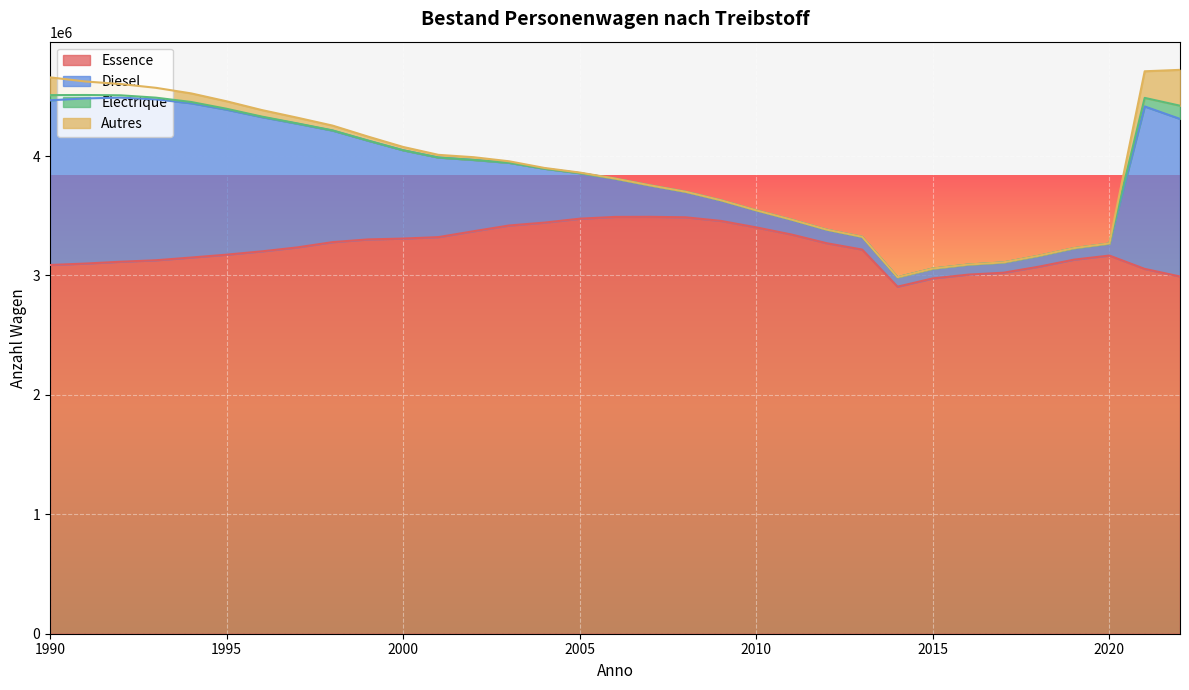

How many series are shown in this chart?

4